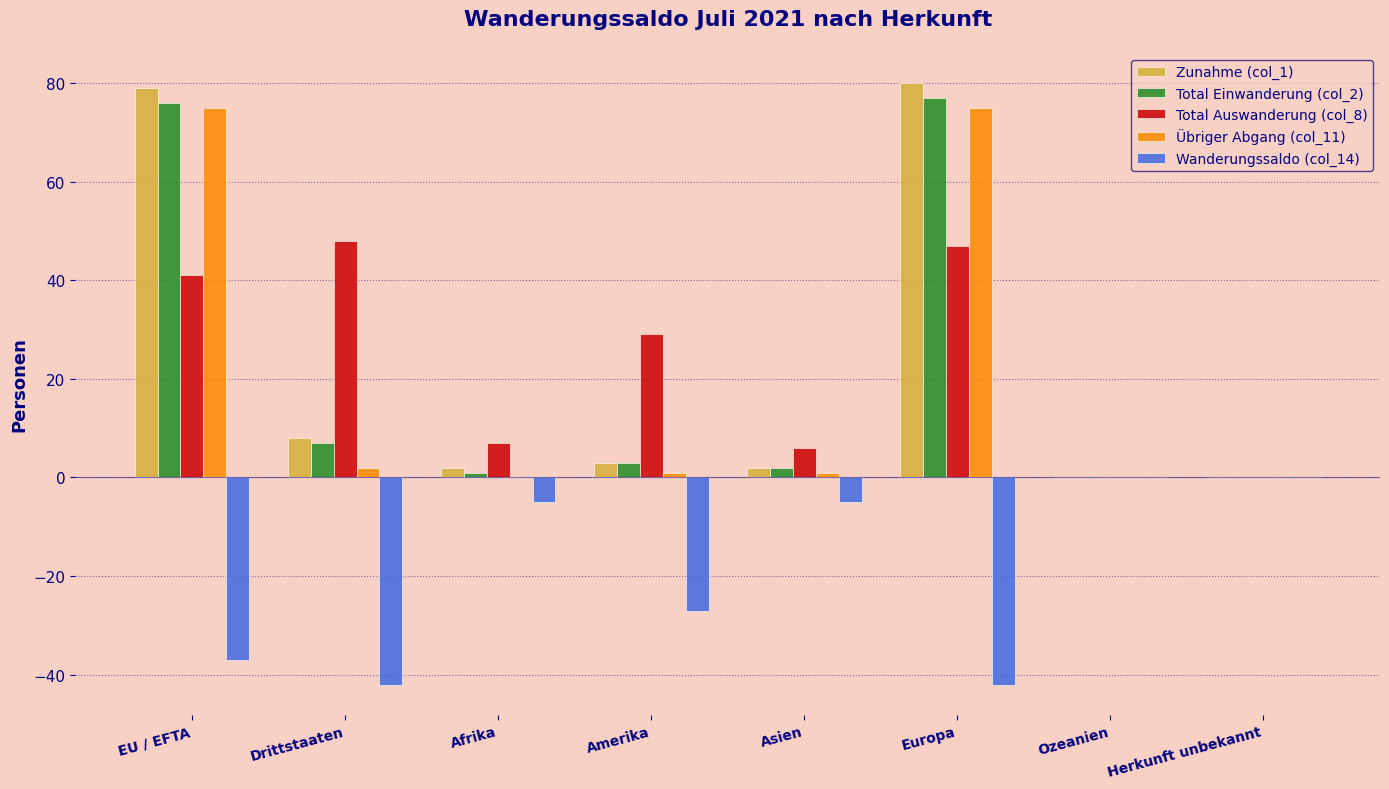

What is the maximum value shown in the chart?

80